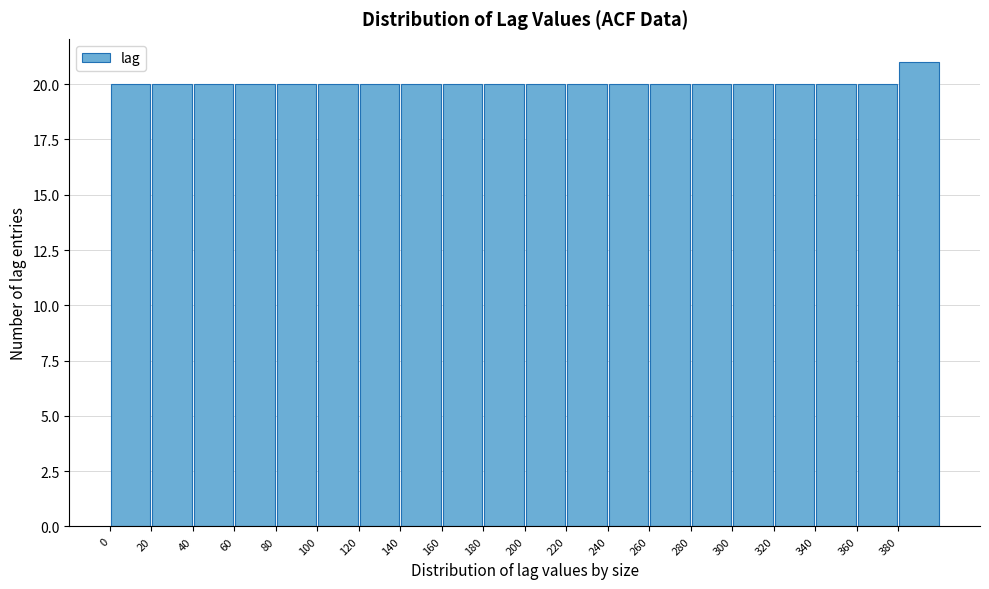

Over which range of the x-axis is the bar tallest?

380 to 400